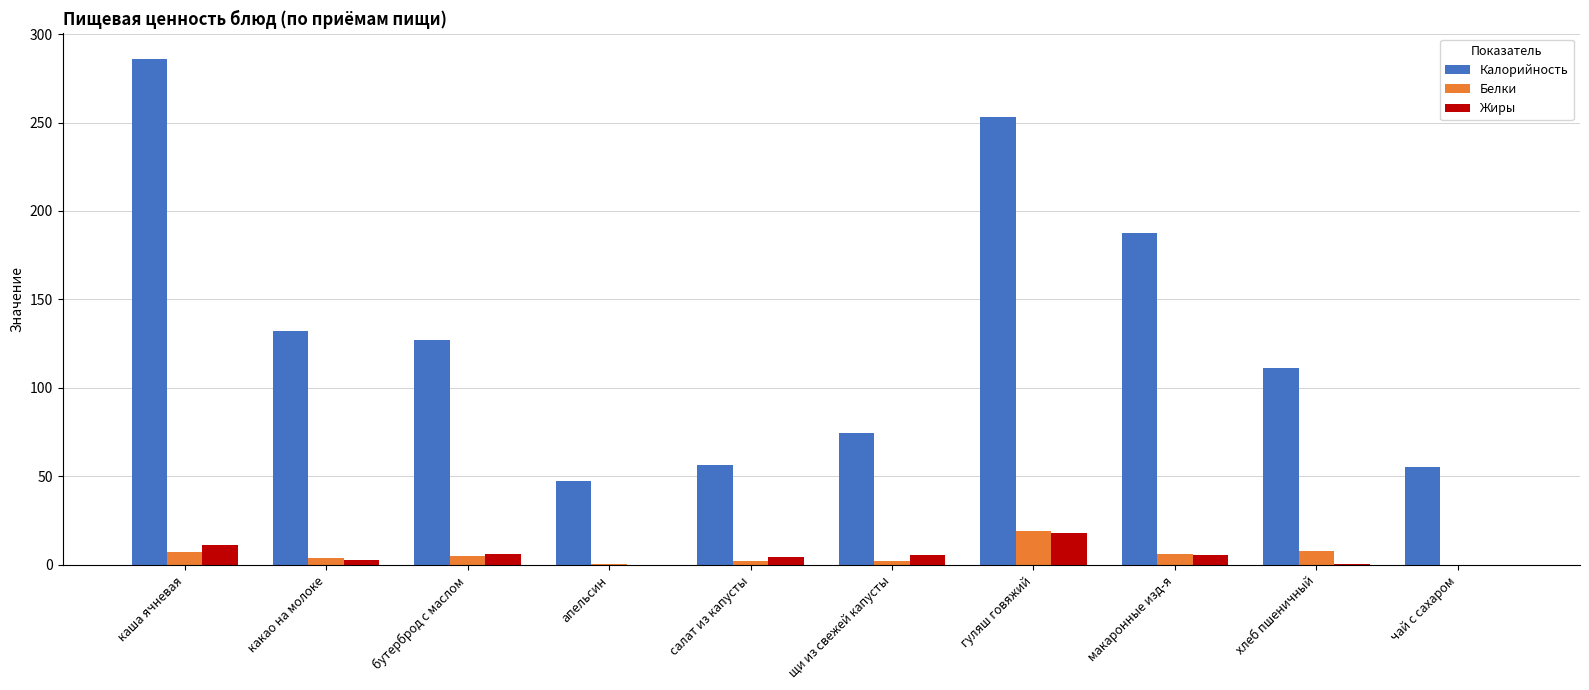

What is the sum of all Белки values?

53.8